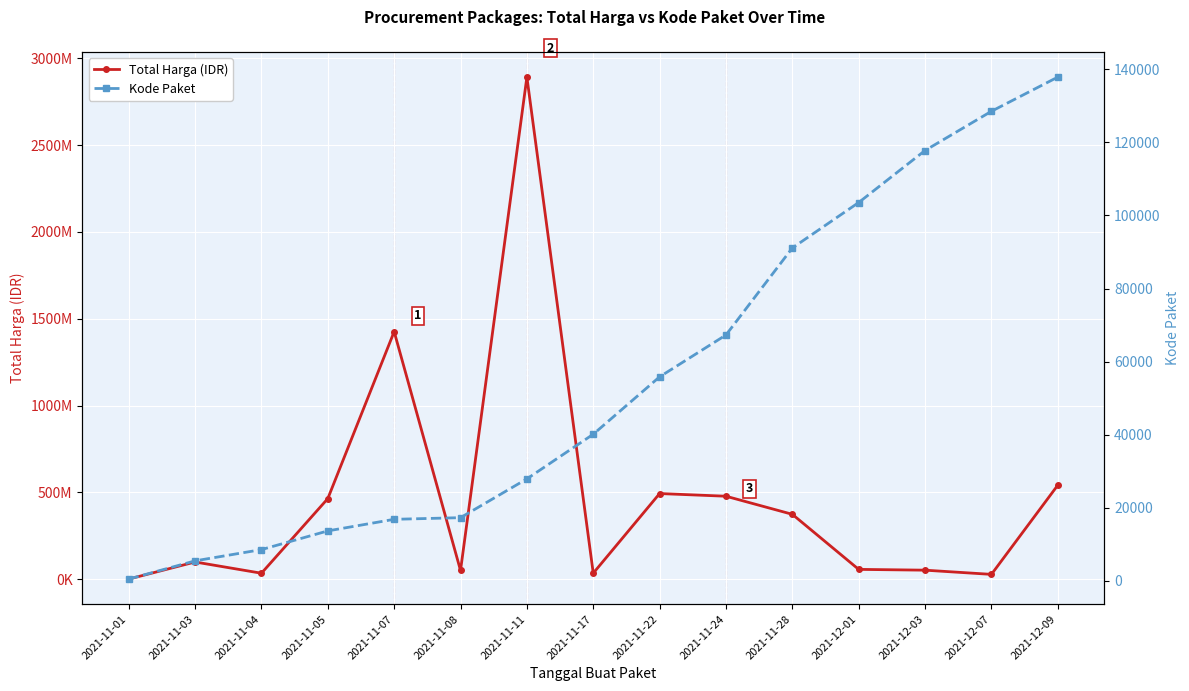

Which category has the highest value across all series?

2021-11-11